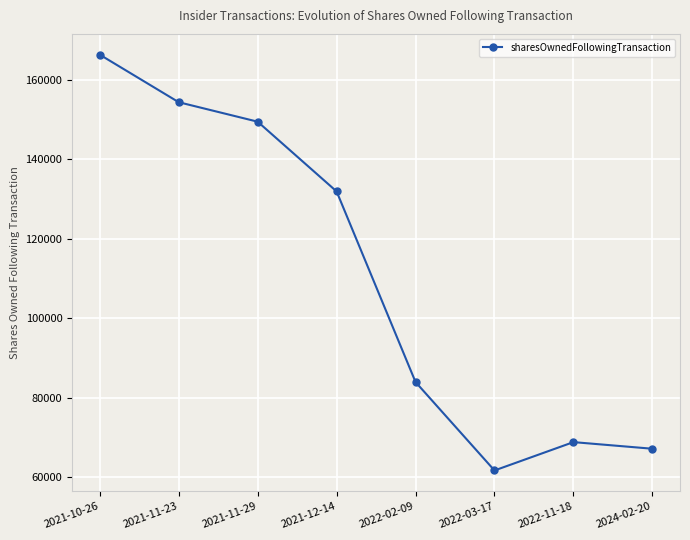

Between 2021-11-23 and 2024-02-20, which is larger?

2021-11-23